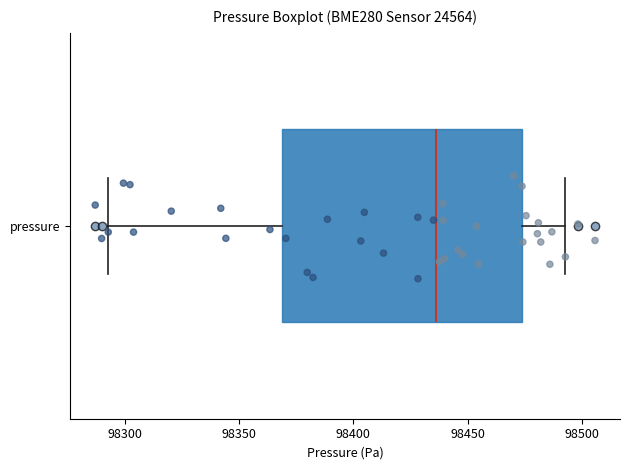

Read this box plot against the x-axis: the position of the median line, the range covered by the box, and the ends of both whiskers. The values are not printed on the chart, so give them approximately, as read against the axis.

median 98435, box 98370 to 98475, whiskers 98295 to 98495